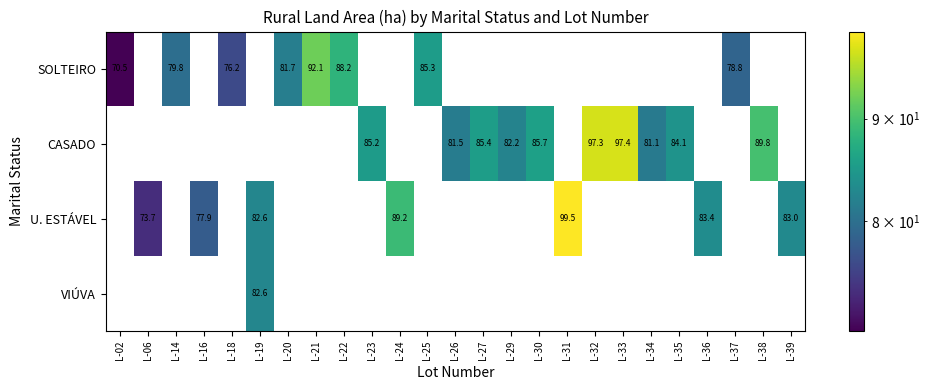

What is the difference between the maximum and minimum values in the SOLTEIRO series?

21.7